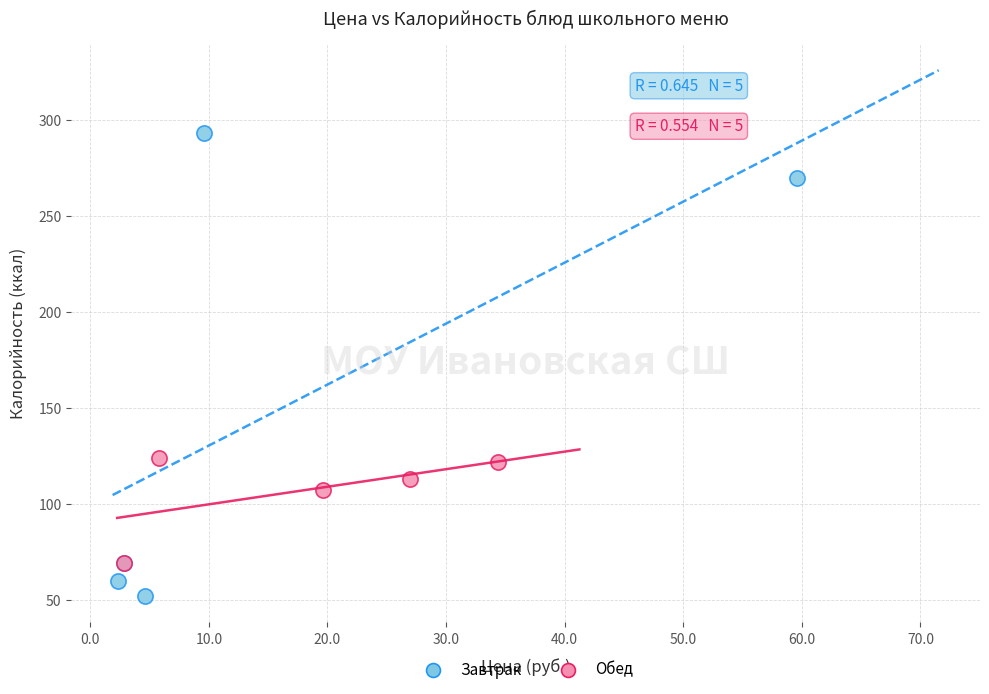

What are all the series names shown in the legend?

Завтрак, Обед